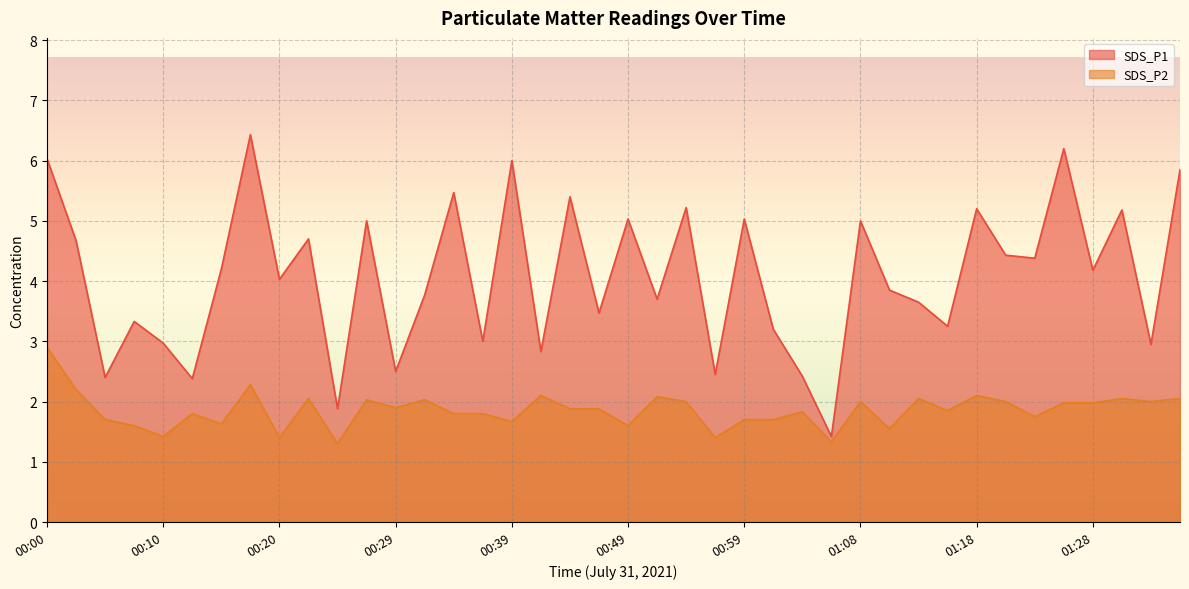

Rank the categories by SDS_P1 value from lowest to highest.

01:06, 00:25, 00:12, 00:05, 01:04, 00:56, 00:29, 00:42, 01:33, 00:10, 00:37, 01:01, 01:16, 00:08, 00:47, 01:13, 00:51, 00:32, 01:11, 00:20, 01:28, 00:15, 01:23, 01:21, 00:03, 00:22, 00:27, 01:08, 00:49, 00:59, 01:30, 01:18, 00:54, 00:44, 00:34, 01:35, 00:39, 00:00, 01:25, 00:17